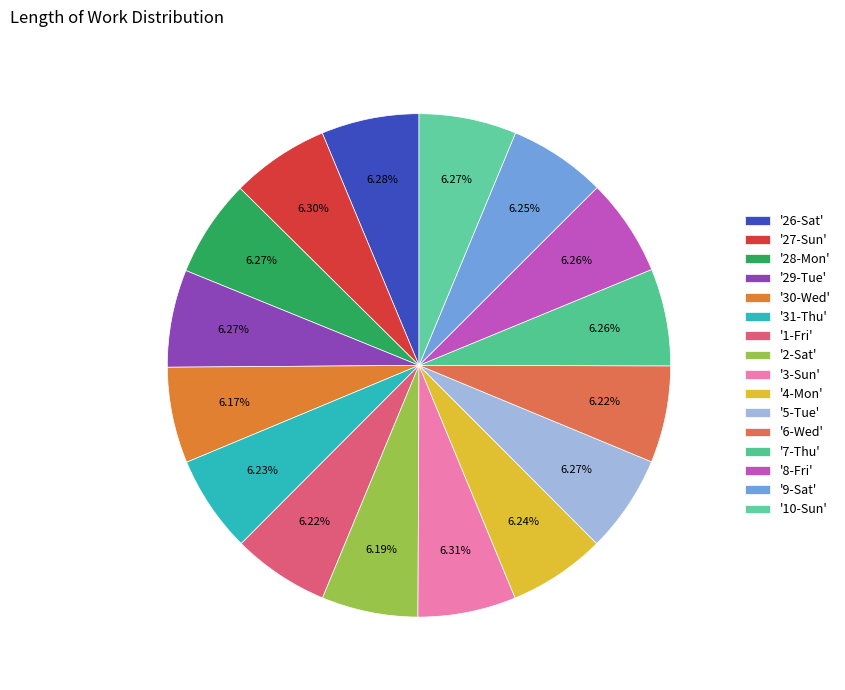

Rank the categories by value from highest to lowest.

3-Sun, 27-Sun, 26-Sat, 28-Mon, 29-Tue, 5-Tue, 10-Sun, 8-Fri, 7-Thu, 9-Sat, 4-Mon, 31-Thu, 6-Wed, 1-Fri, 2-Sat, 30-Wed